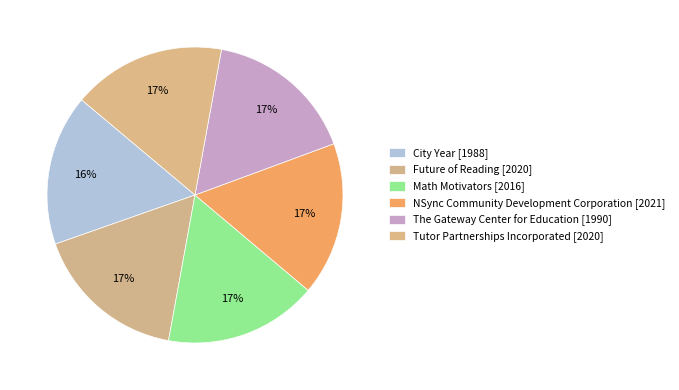

Is Tutor Partnerships Incorporated the majority of the pie?

No